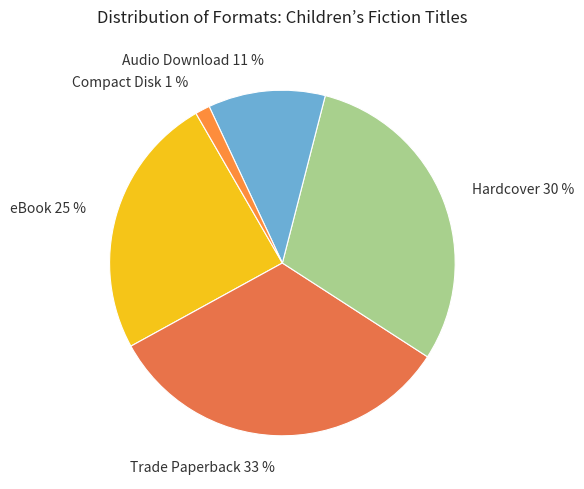

What is the smallest slice in the pie chart?

Compact Disk